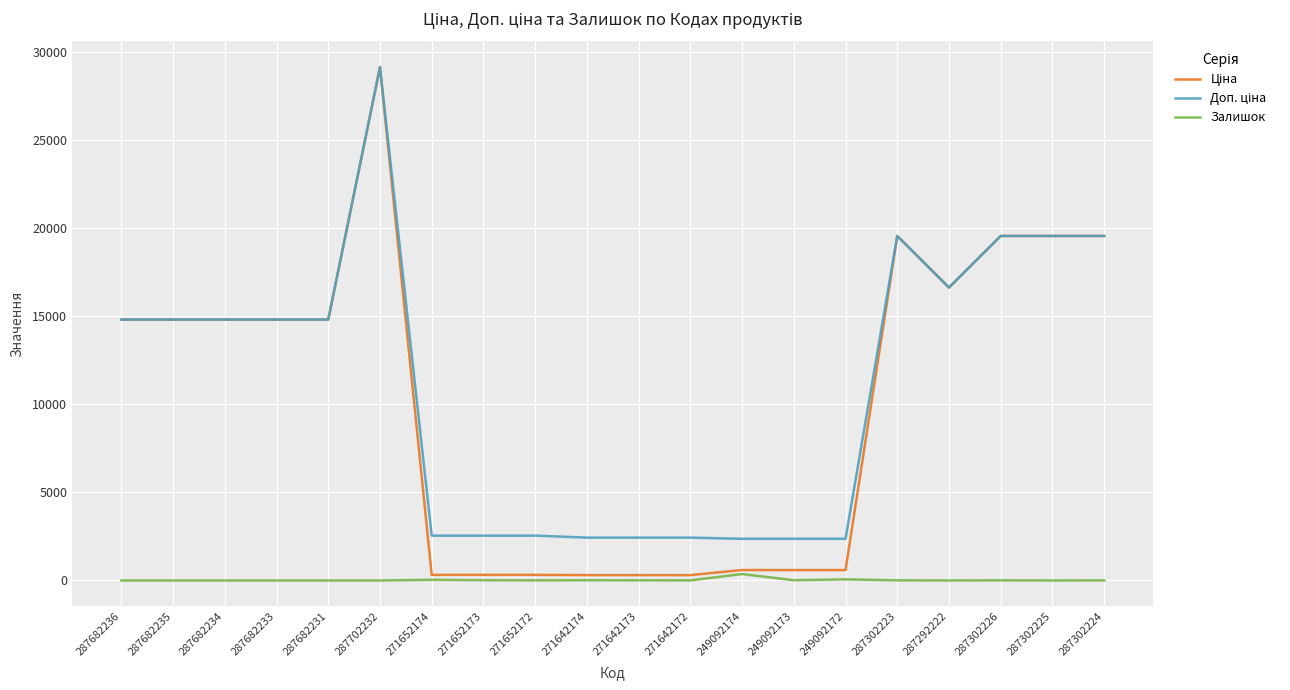

What is the difference between the highest and lowest values at 287682235?

14817.6